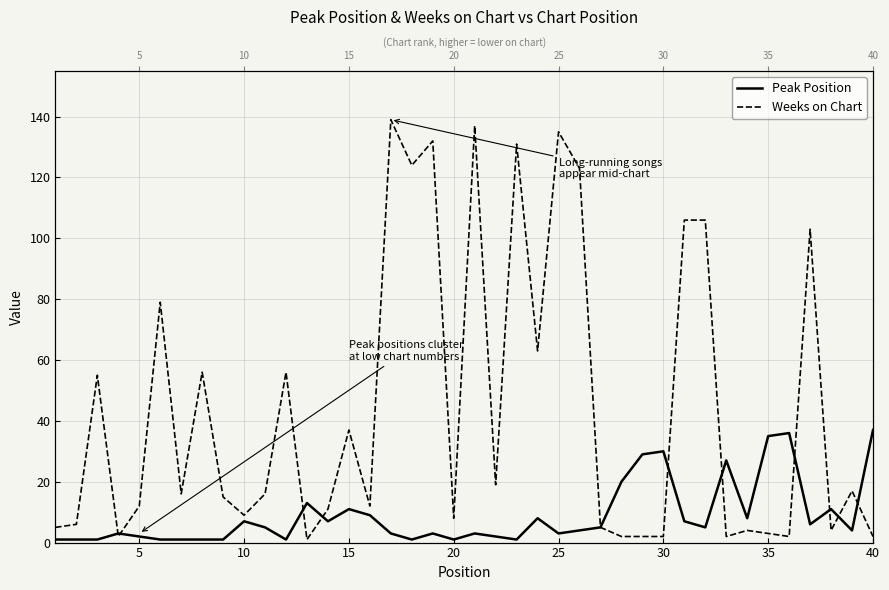

How many interior local peaks does the Peak Position series have?

11